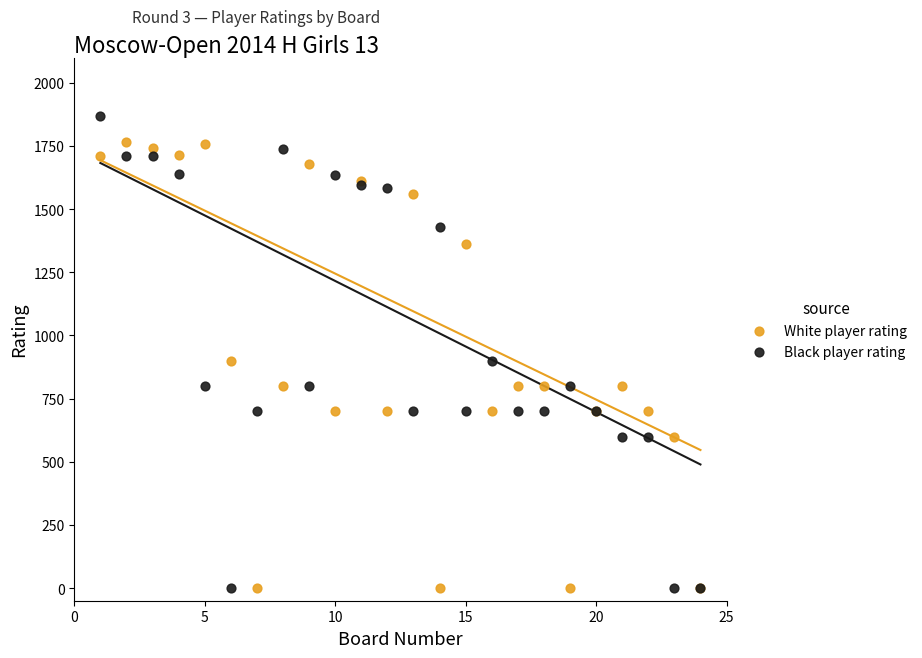

Which series reaches the maximum Y coordinate?

Black player rating